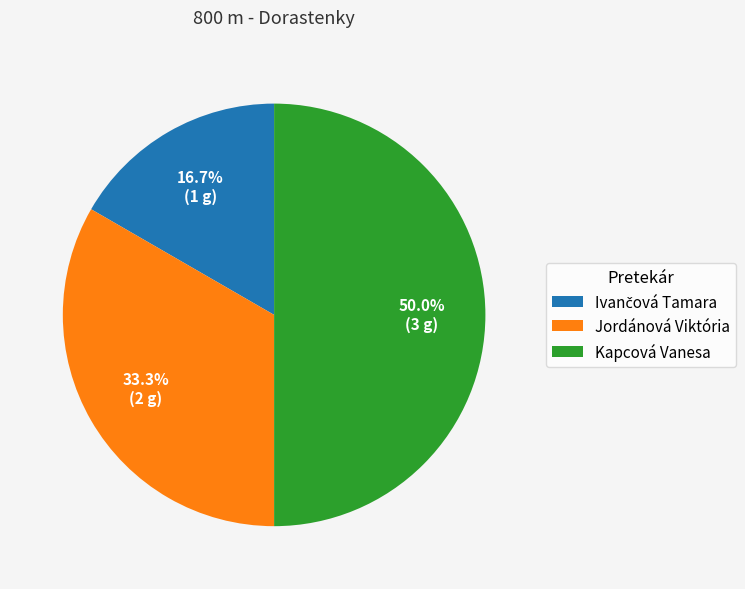

Is it true that Jordánová Viktória is 33% of the pie?

True